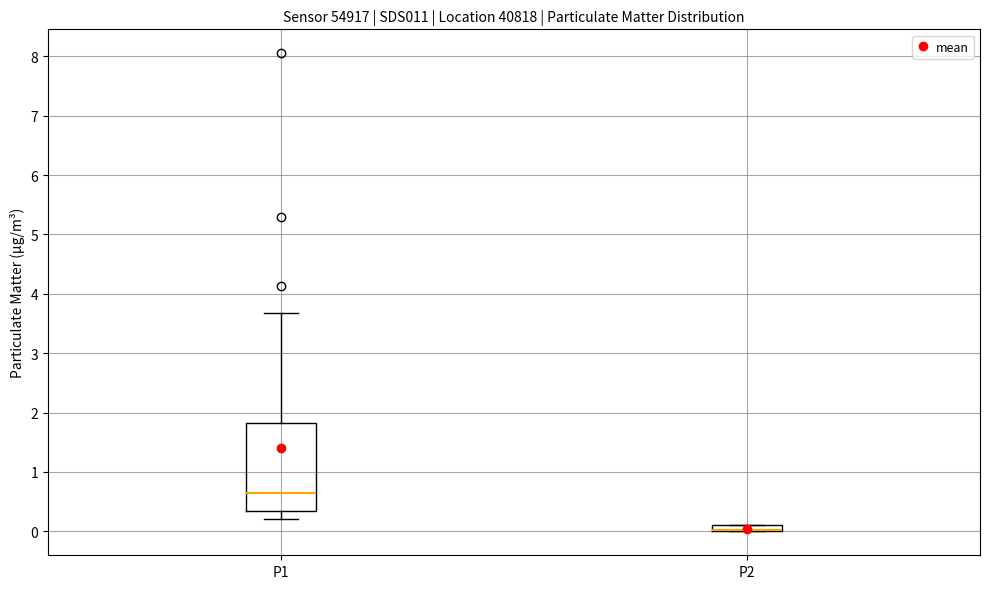

Comparing the boxes themselves (not the whiskers), which one is the tallest?

P1